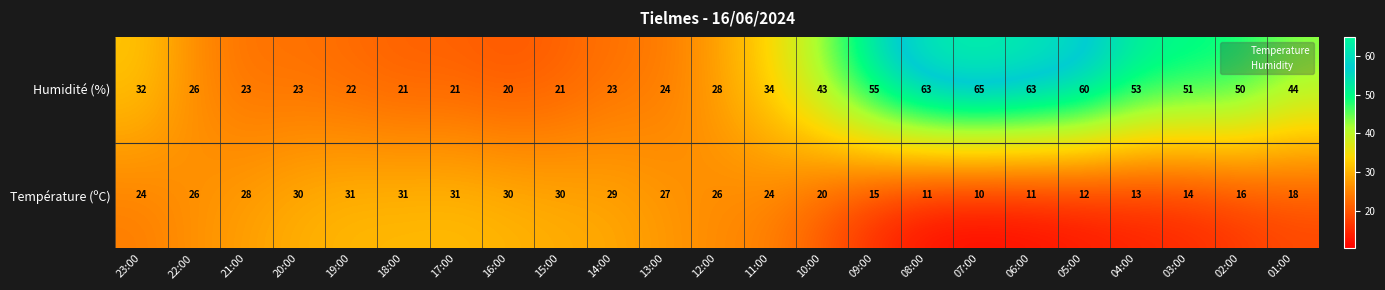

At which category is the sum across all series the highest?

07:00